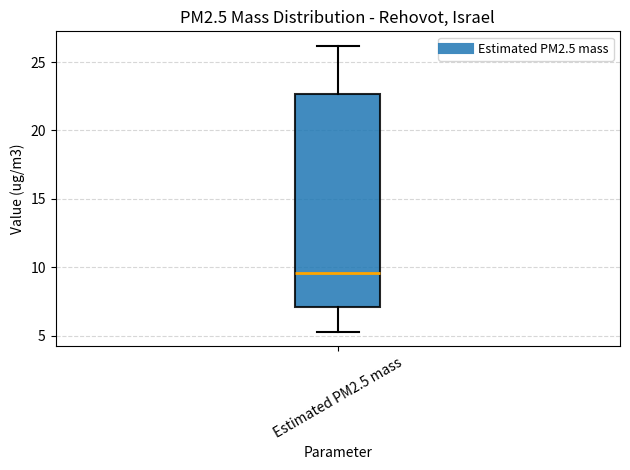

Where is the lower edge of the box for Estimated PM2.5 mass on the y-axis? The values are not printed on the chart, so give them approximately, as read against the axis.

7.0